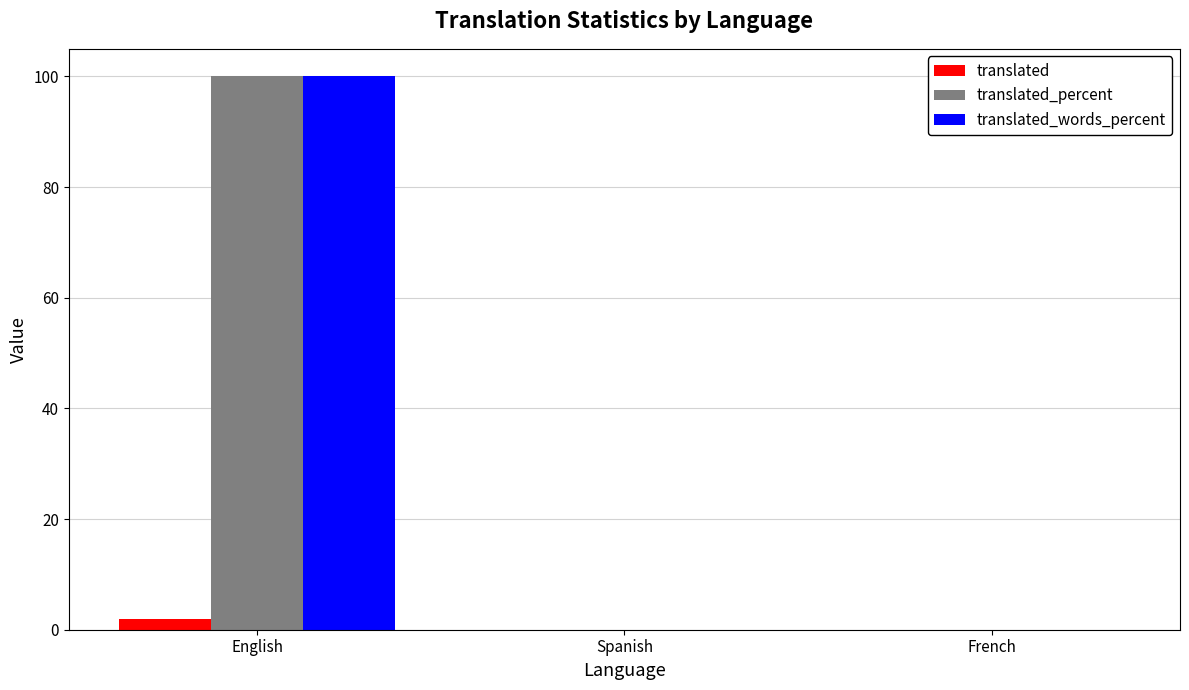

Is the value of translated_words_percent at English greater than the value of translated_percent at Spanish?

Yes